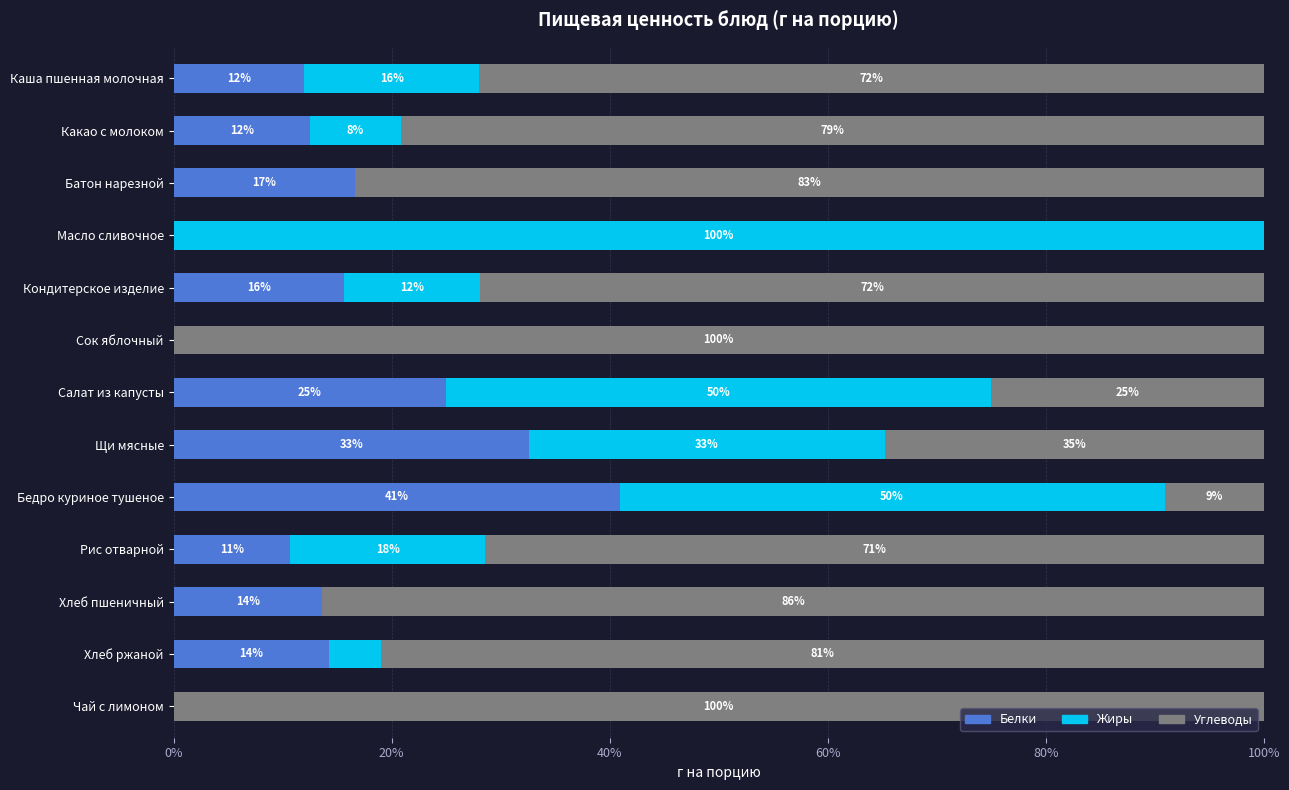

What is the total value across all series at Батон нарезной?

100.0